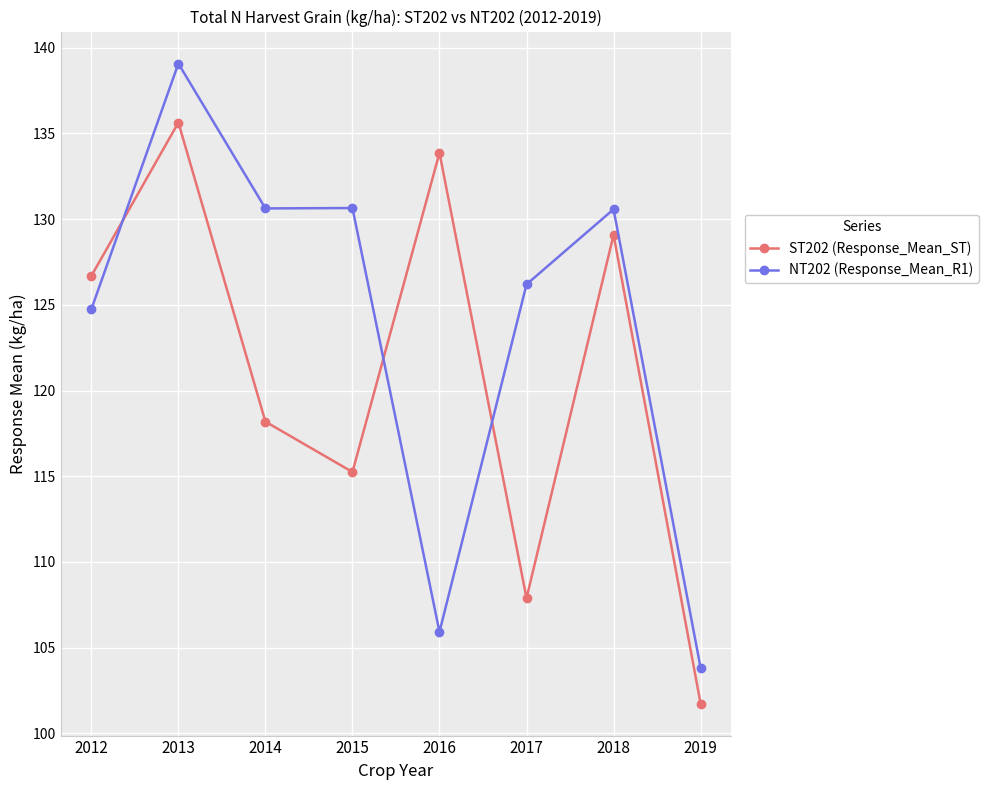

What is the difference between the ST202 (Response_Mean_ST) values at 2012 and 2017?

18.8